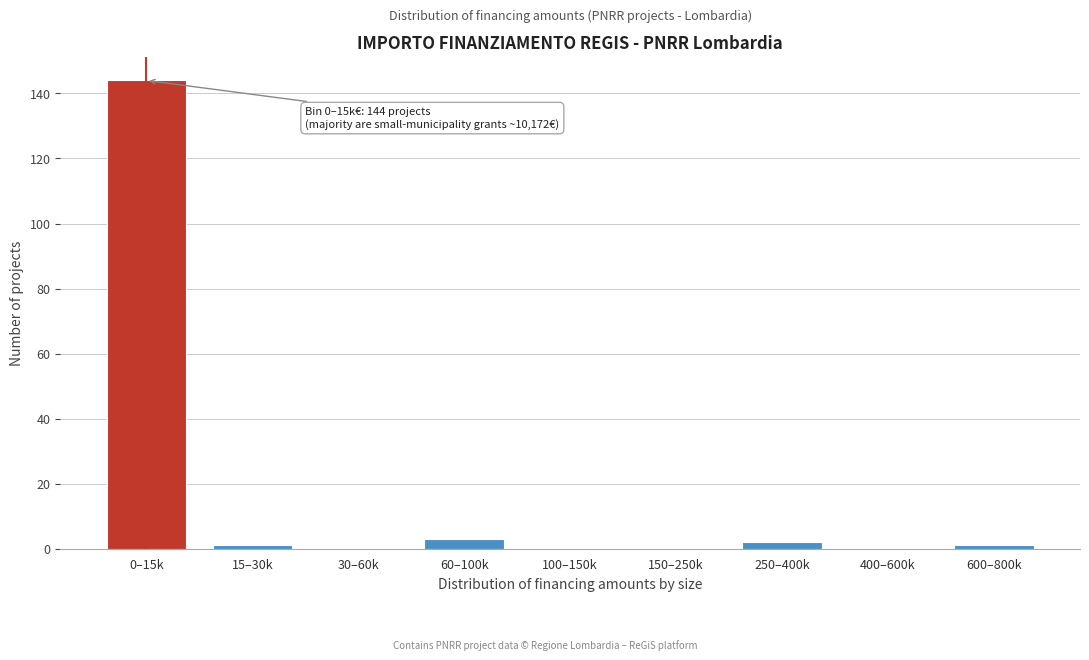

Reading left to right, what are all the values shown in this chart?

0–15k=144	15–30k=1	30–60k=0	60–100k=3	100–150k=0	150–250k=0	250–400k=2	400–600k=0	600–800k=1